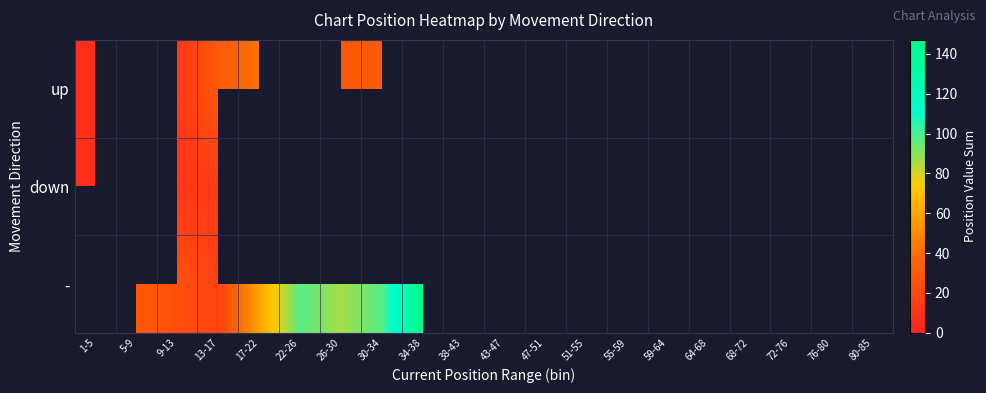

Count the number of categories in the chart.

20